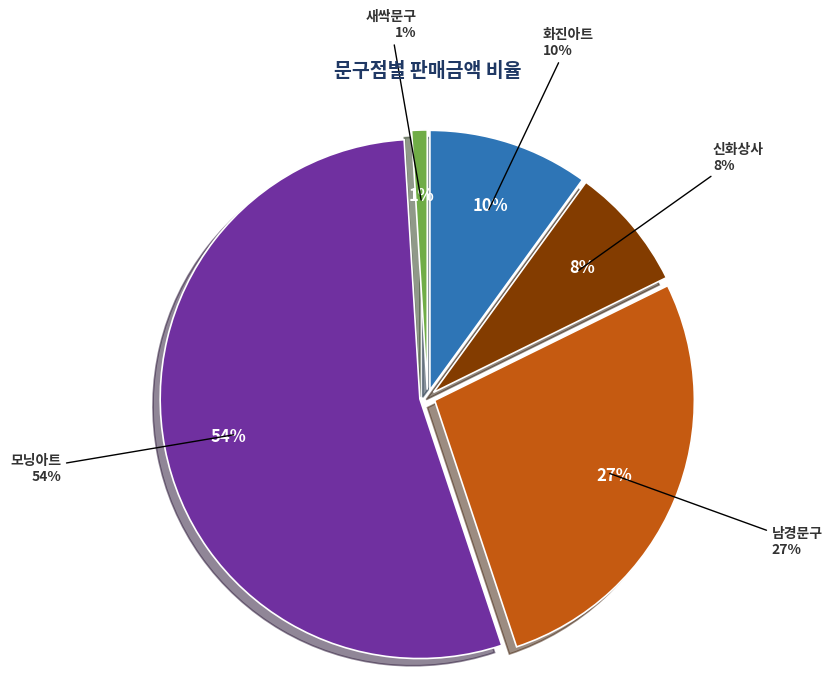

Does 남경문구 represent more than half of the total?

No